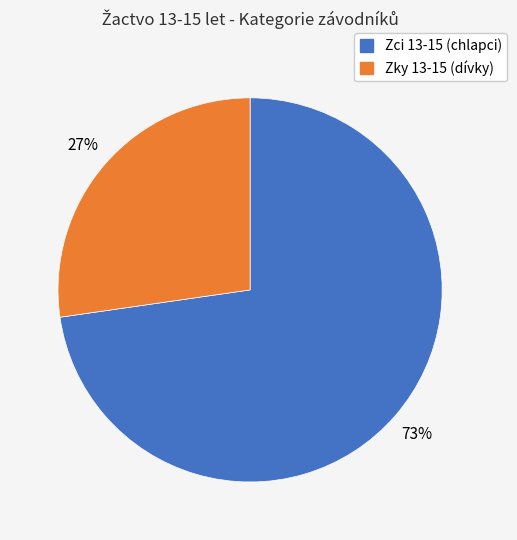

How many slices are in this pie chart?

2